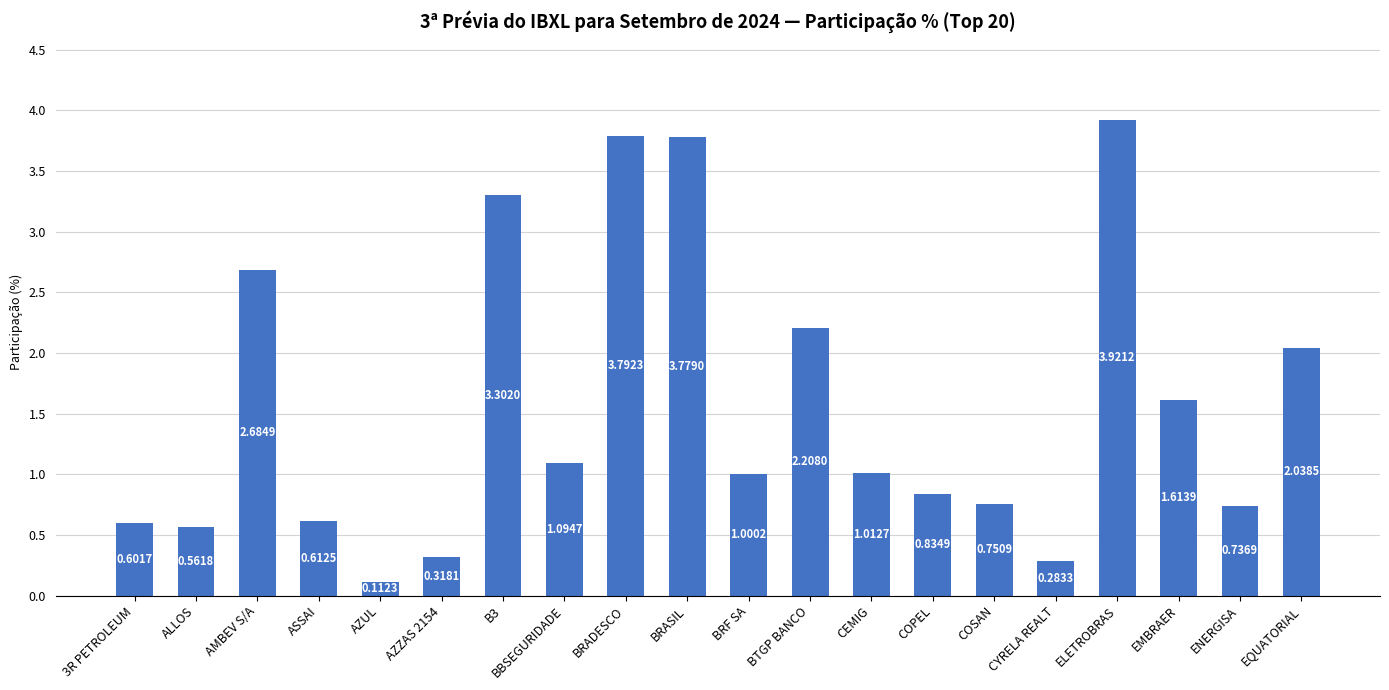

How many values exceed 1?

11